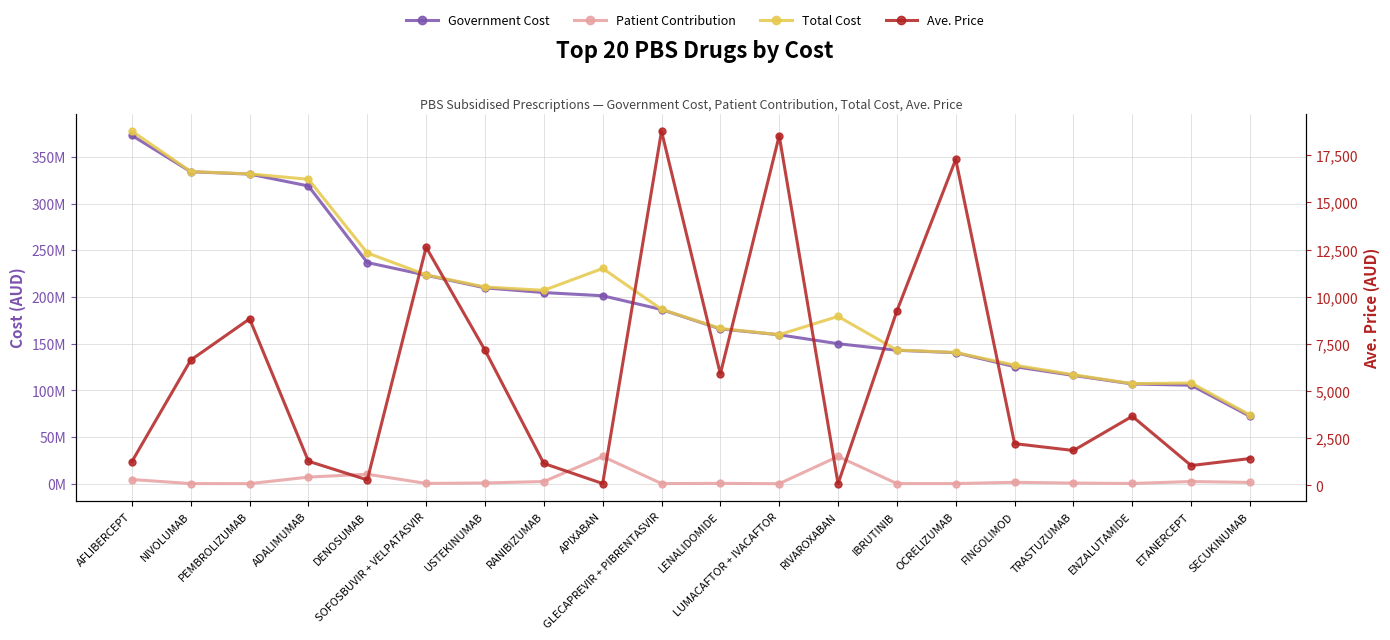

True or false: Ave. Price has a value of 1047.7 at ETANERCEPT.

True